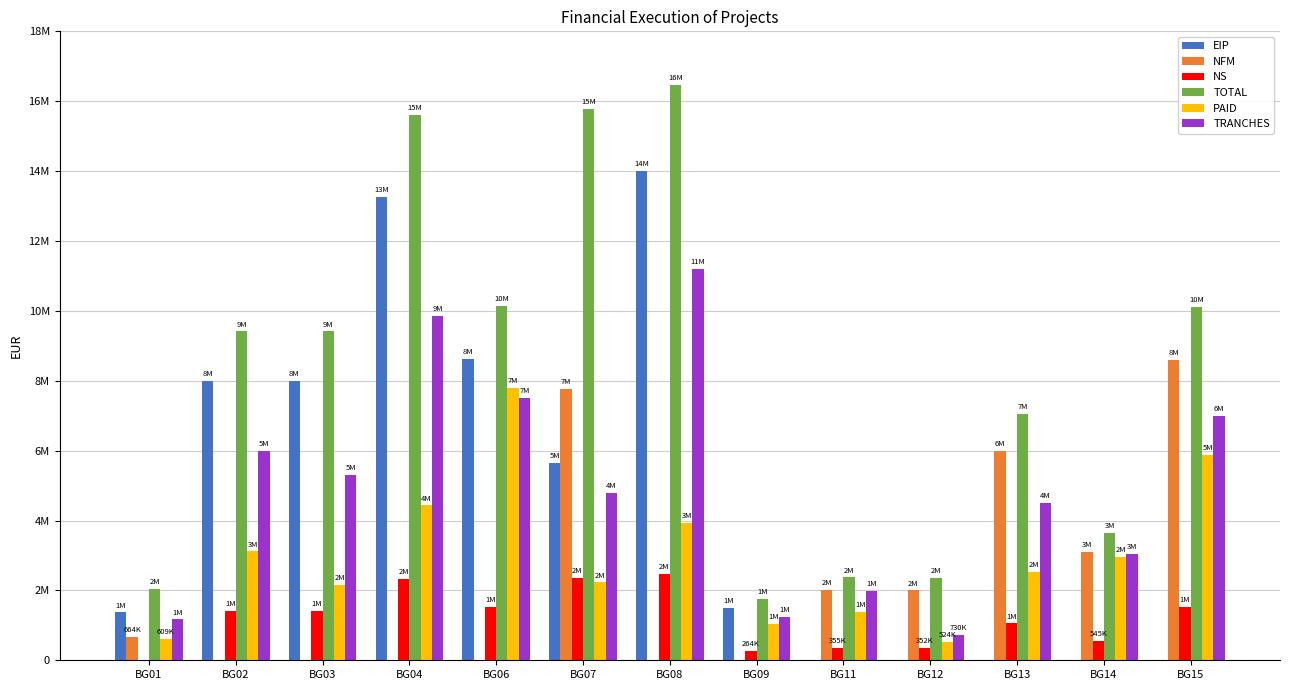

Is it true that NS equals 560132 at BG13?

False